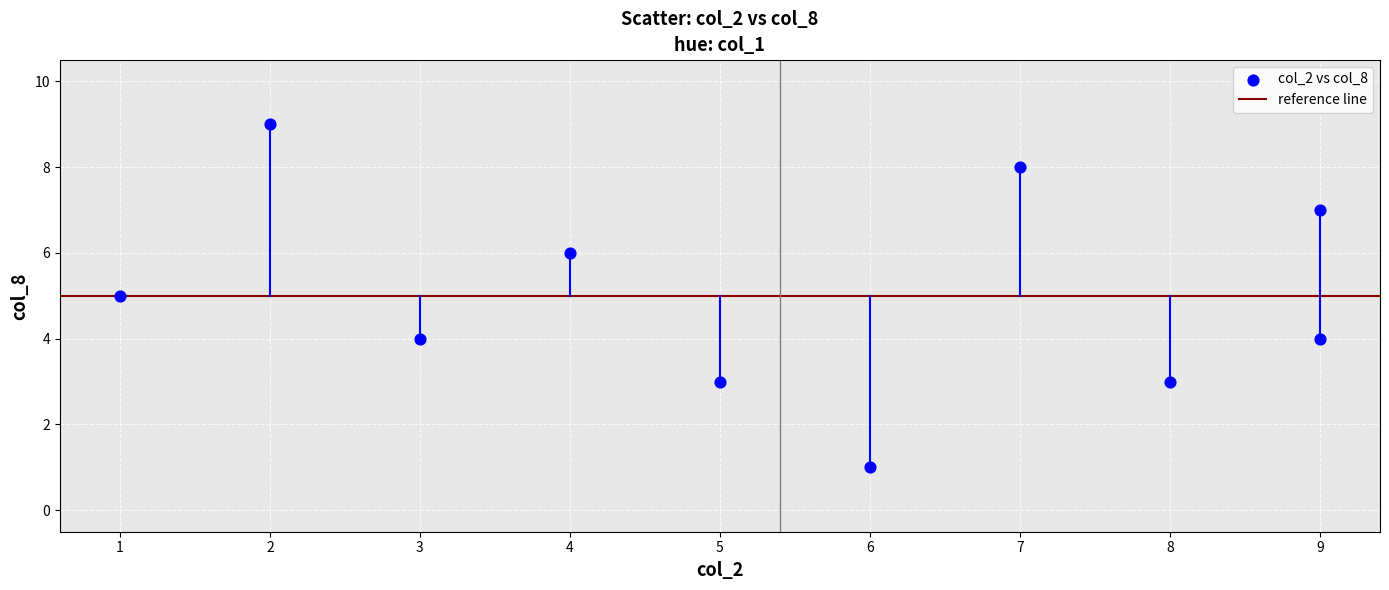

What is the range of Y values (max minus min)?

8